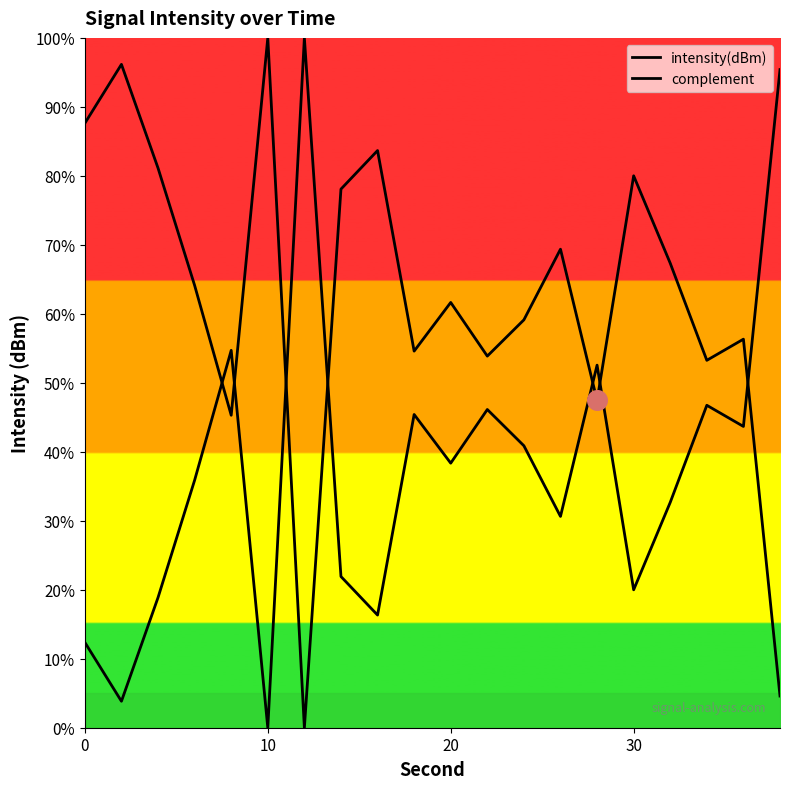

What are all the series names shown in the legend?

intensity(dBm), complement